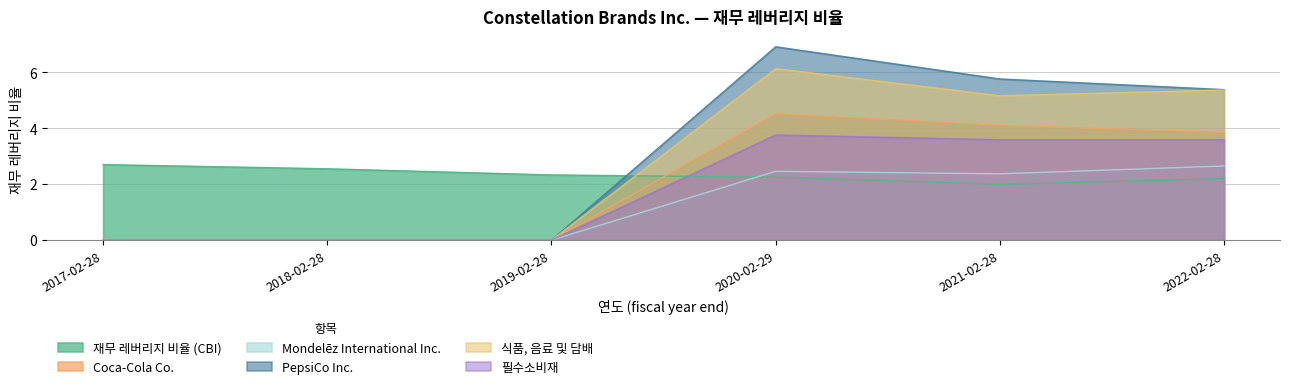

Reading left to right, what are all the values shown in this chart?

재무 레버리지 비율 (CBI): 2.7	2.5	2.3	2.2	2.0	2.2
Coca-Cola Co.: 0.0	0.0	0.0	4.5	4.1	3.9
Mondelēz International Inc.: 0.0	0.0	0.0	2.5	2.4	2.6
PepsiCo Inc.: 0.0	0.0	0.0	6.9	5.8	5.4
식품, 음료 및 담배: 0.0	0.0	0.0	6.1	5.2	5.4
필수소비재: 0.0	0.0	0.0	3.8	3.6	3.6